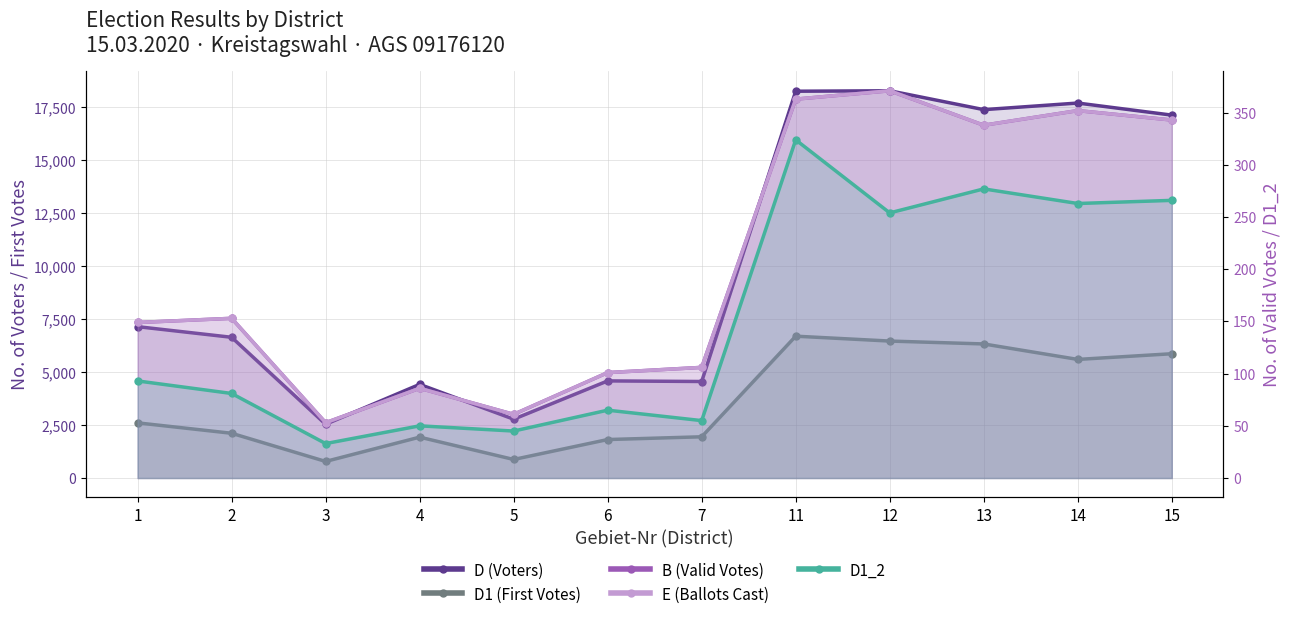

Rank the series at 14 from lowest to highest value.

D1_2, B (Valid Votes), E (Ballots Cast), D1 (First Votes), D (Voters)